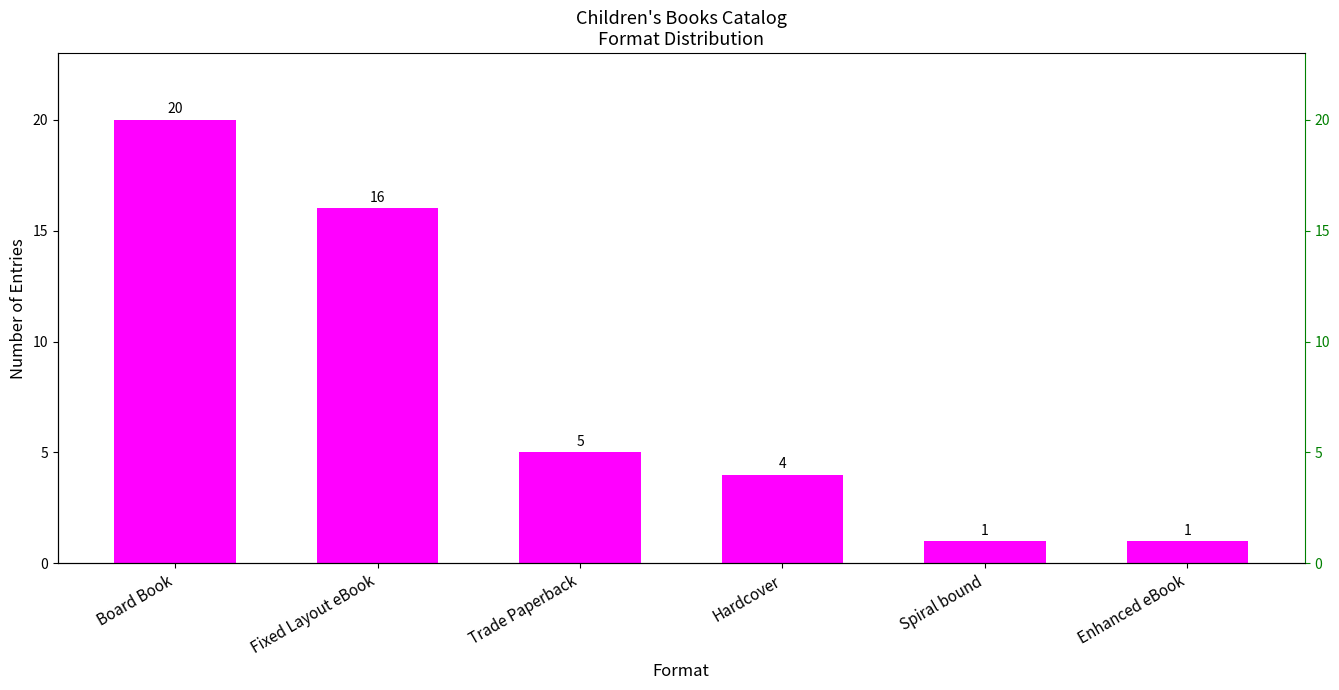

True or false: the data shows 1 at Spiral bound.

False